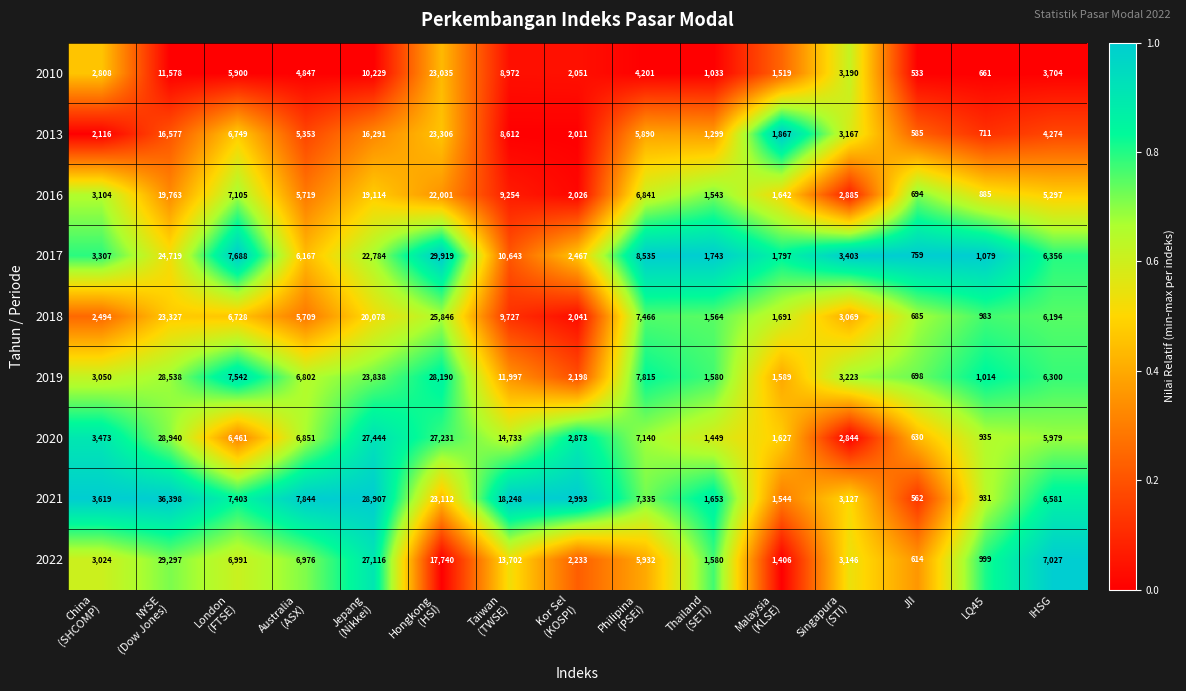

List the series in order of their peak value, lowest first.

2016, 2010, 2013, 2018, 2019, 2020, 2022, 2017, 2021